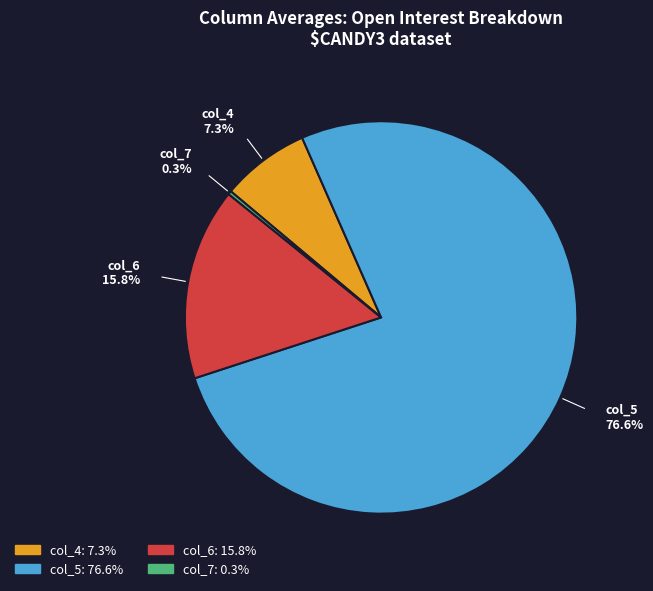

Is there any slice that represents more than half of the pie?

Yes